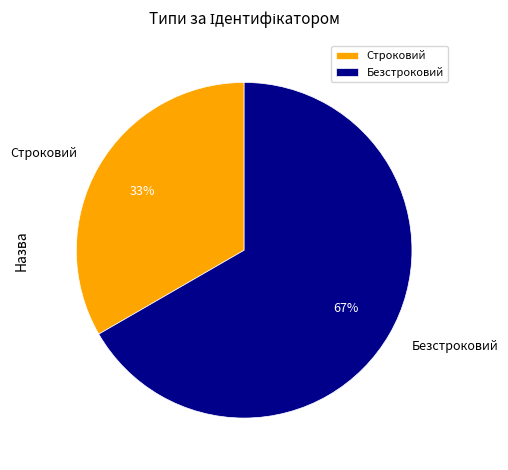

The Строковий slice represents 18% of the pie. True or false?

False